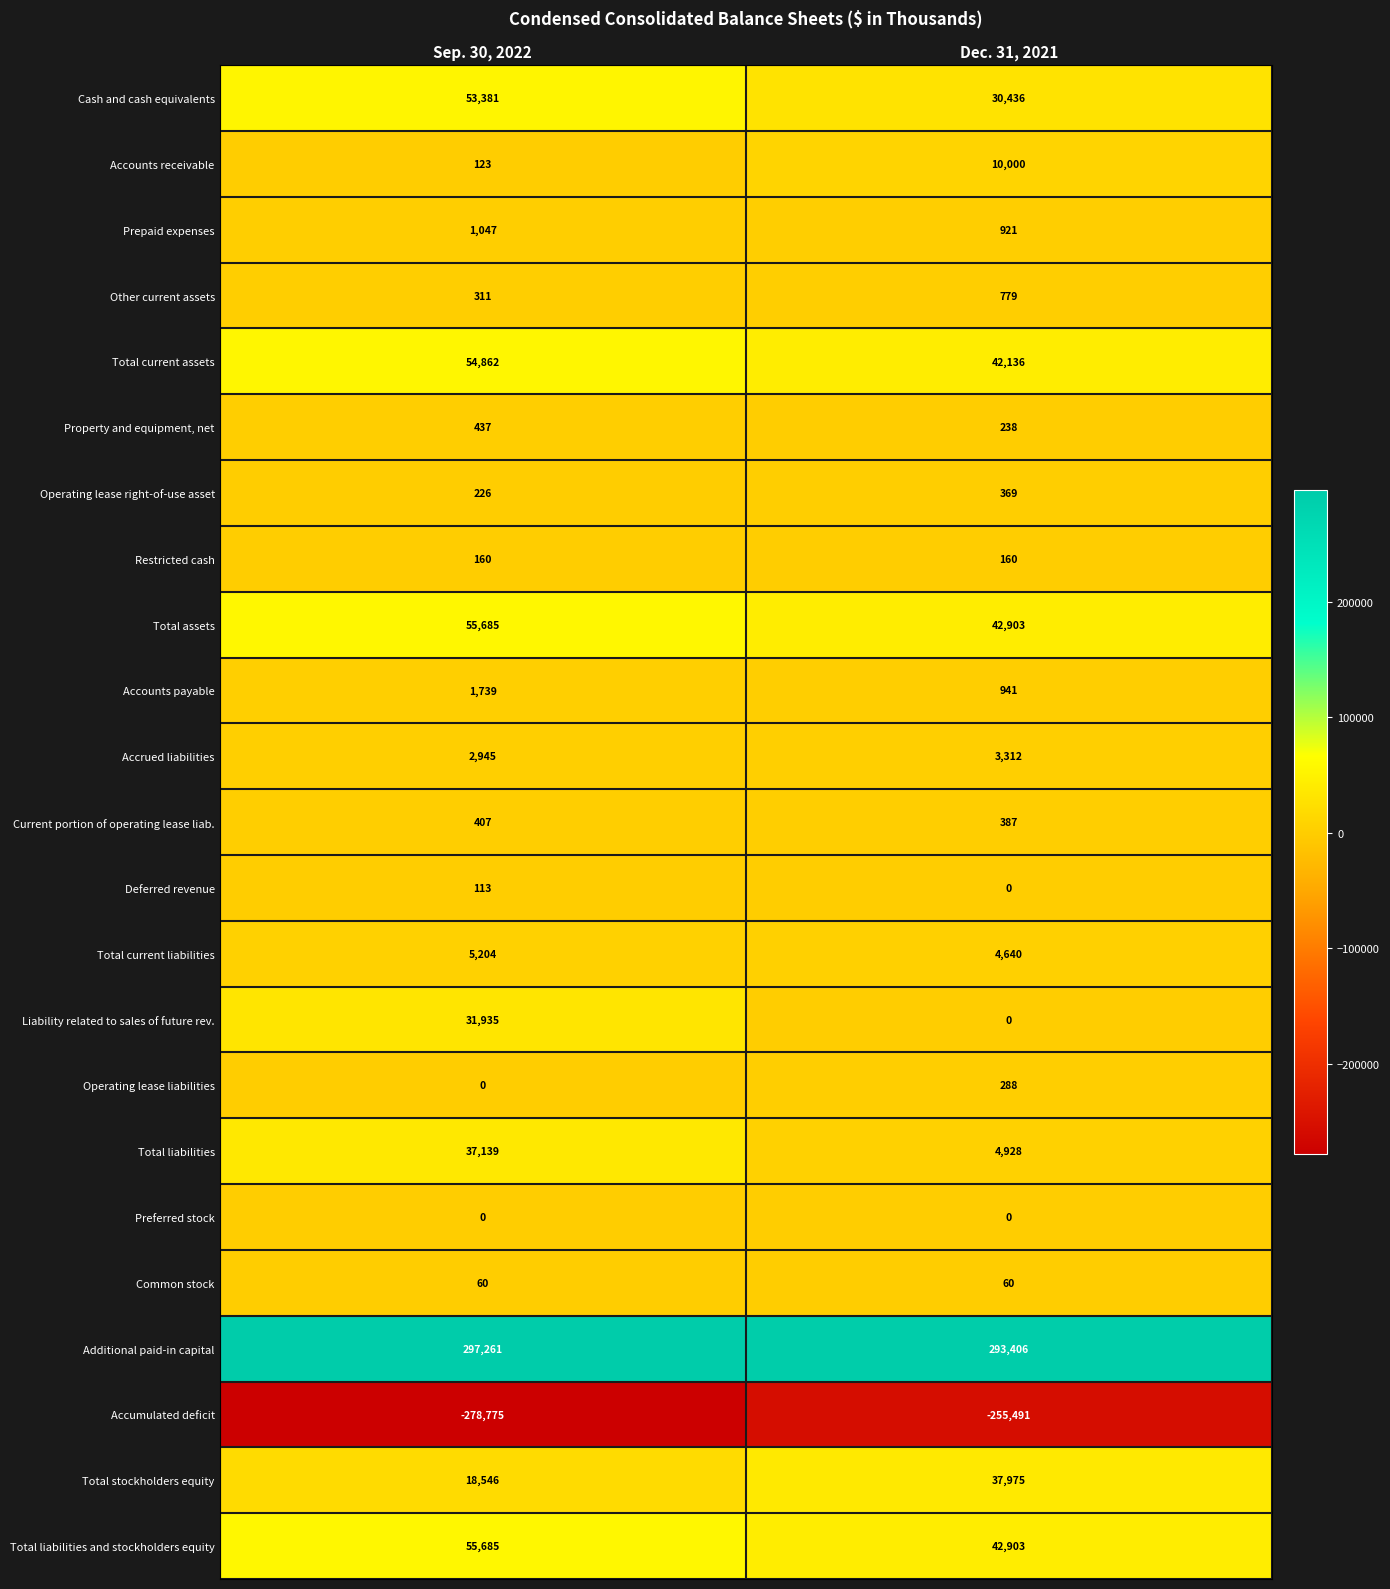

At how many categories does at least one series exceed 112909?

2